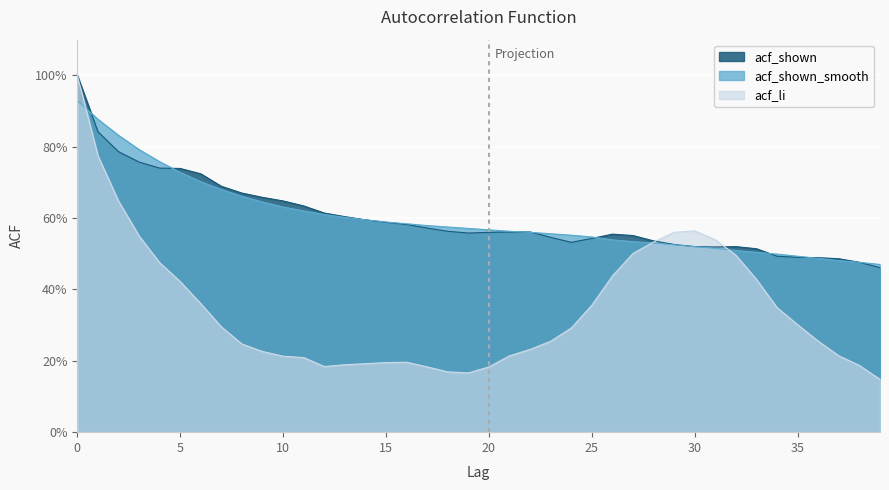

Which series changed the most between 30 and 33?

acf_li